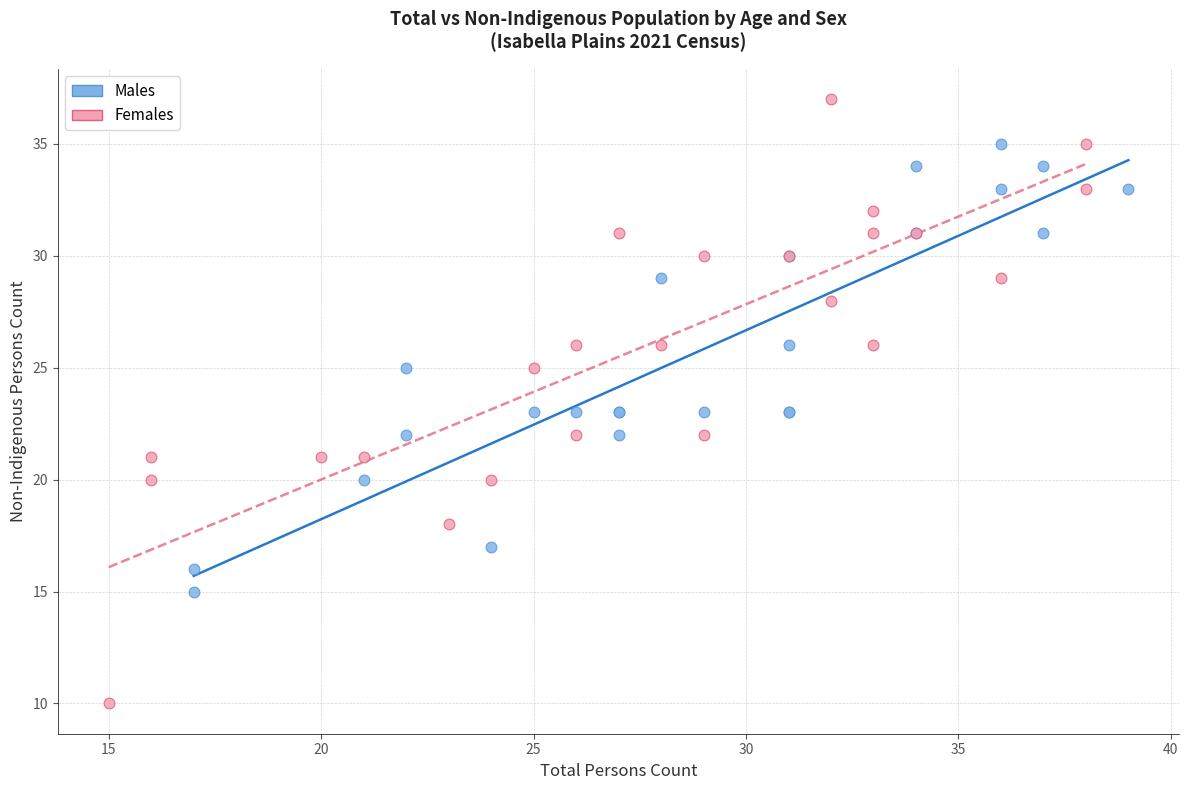

Which series reaches the minimum Y coordinate?

Females